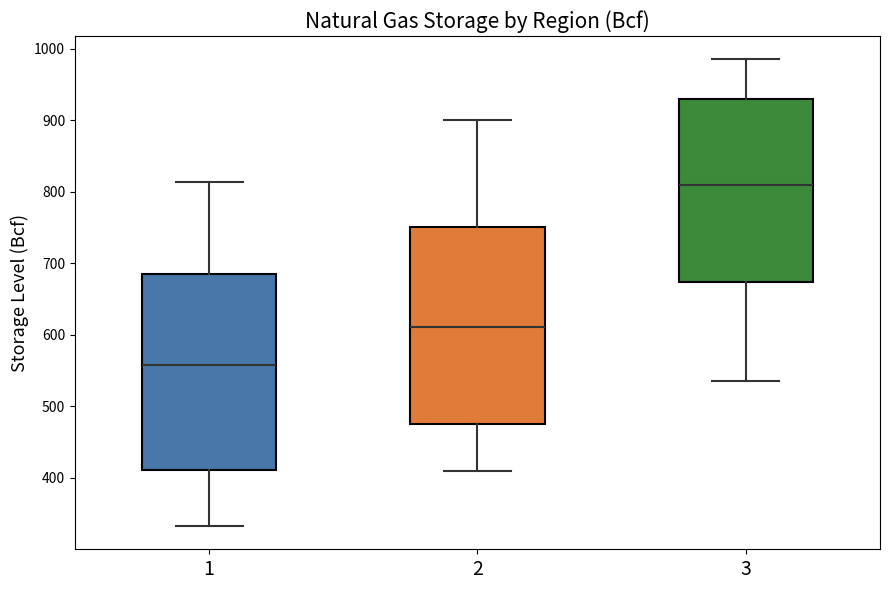

Where is the upper edge of the box at x = 1 on the y-axis? The values are not printed on the chart, so give them approximately, as read against the axis.

690